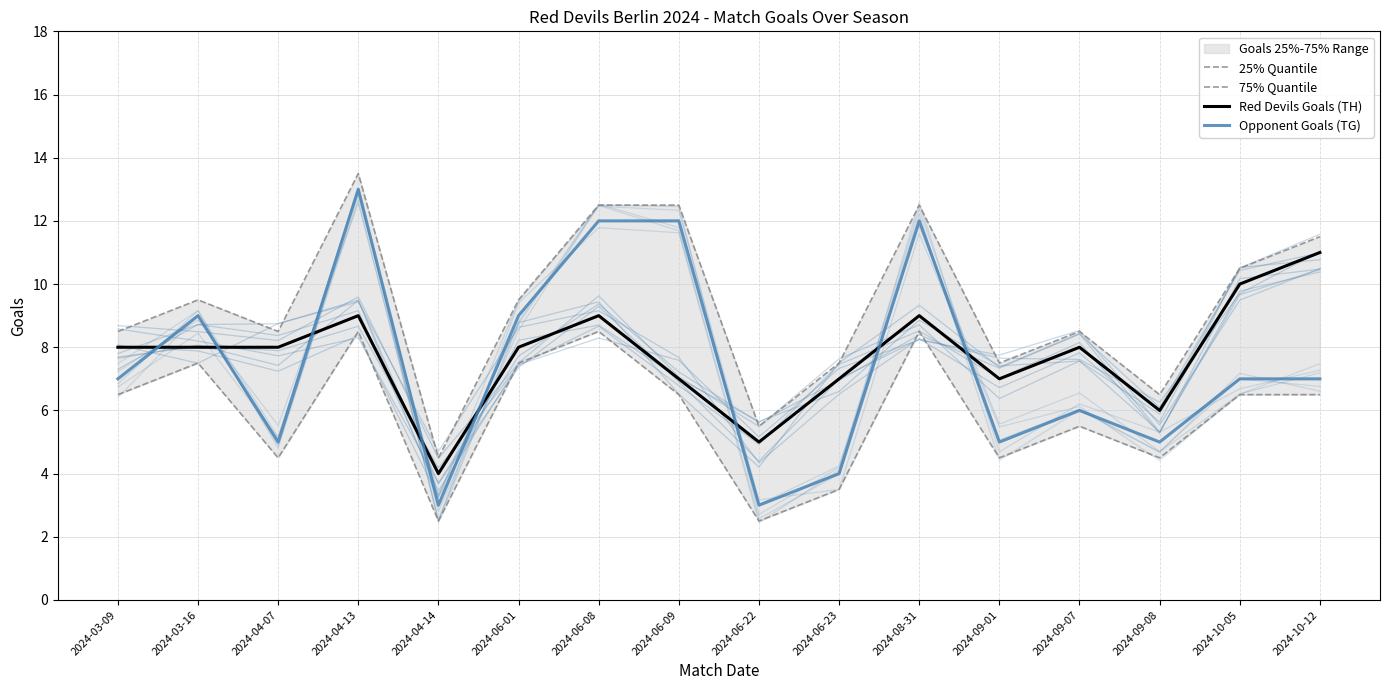

Which series has the largest total across all categories?

75% Quantile